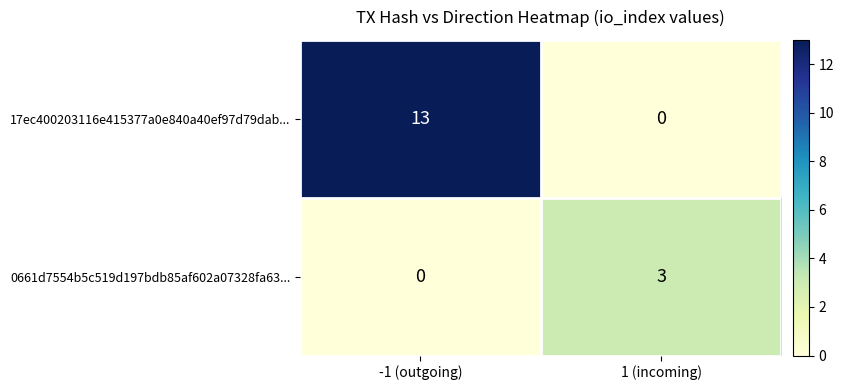

Reading left to right, transcribe all the data shown in this chart.

17ec400203116e415377a0e840a40ef97d79dab...: 13	0
0661d7554b5c519d197bdb85af602a07328fa63...: 0	3